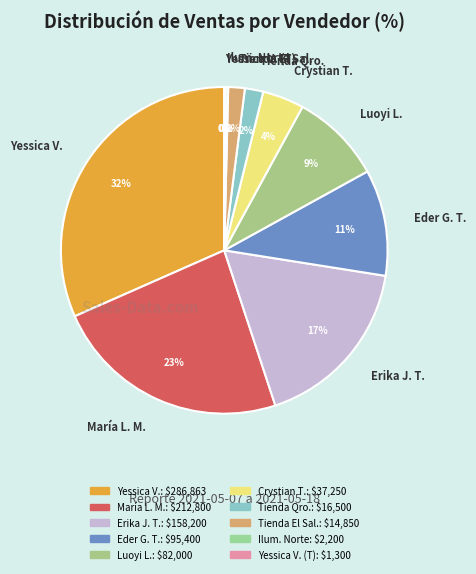

What is the largest slice in the pie chart?

Yessica V.